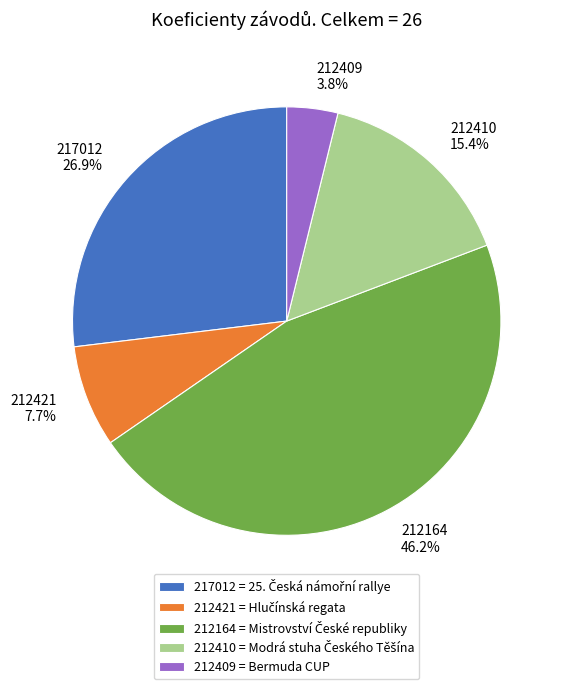

To the nearest percent, what is the average slice percentage?

20%